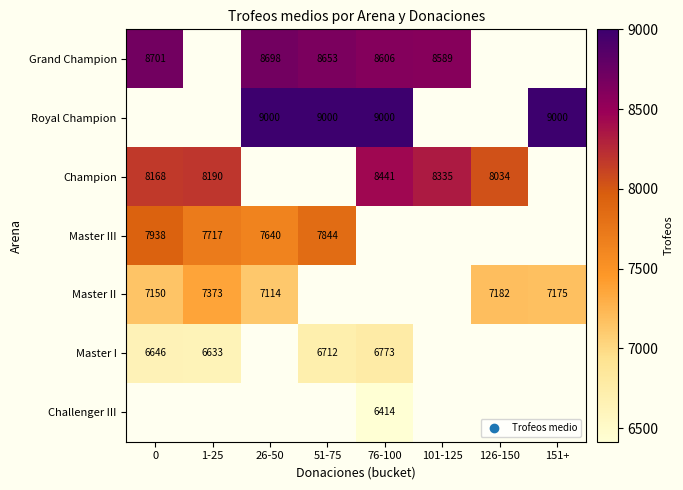

How many categories are shown in the chart?

8